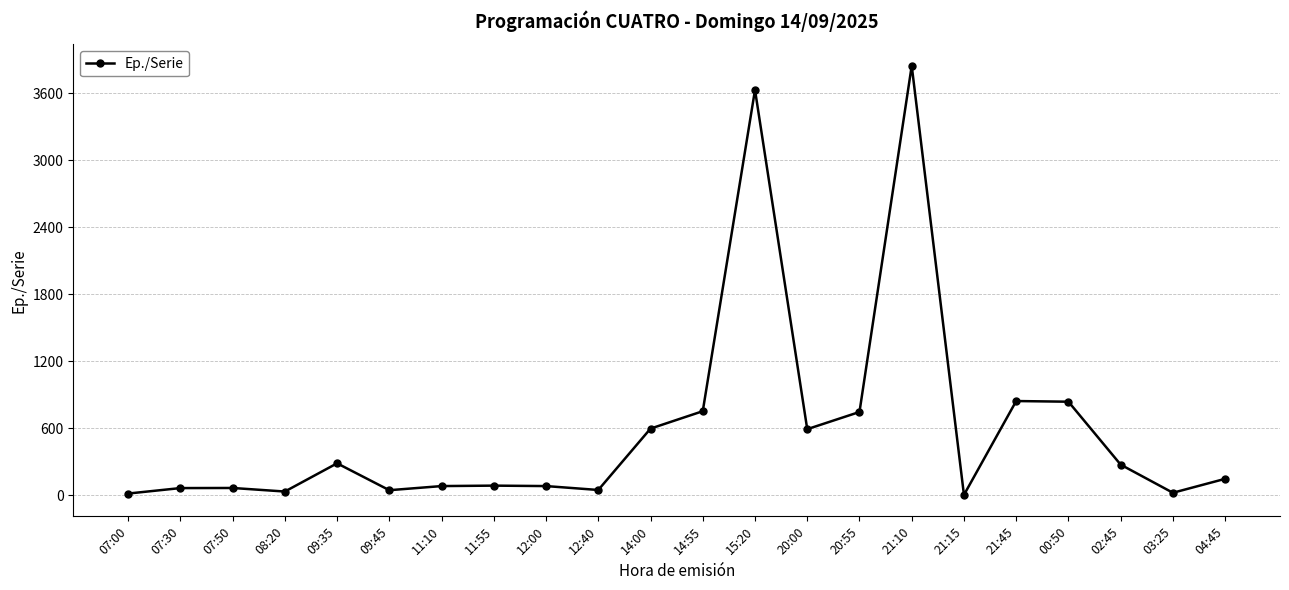

What is the difference between the maximum and second lowest values?

3833